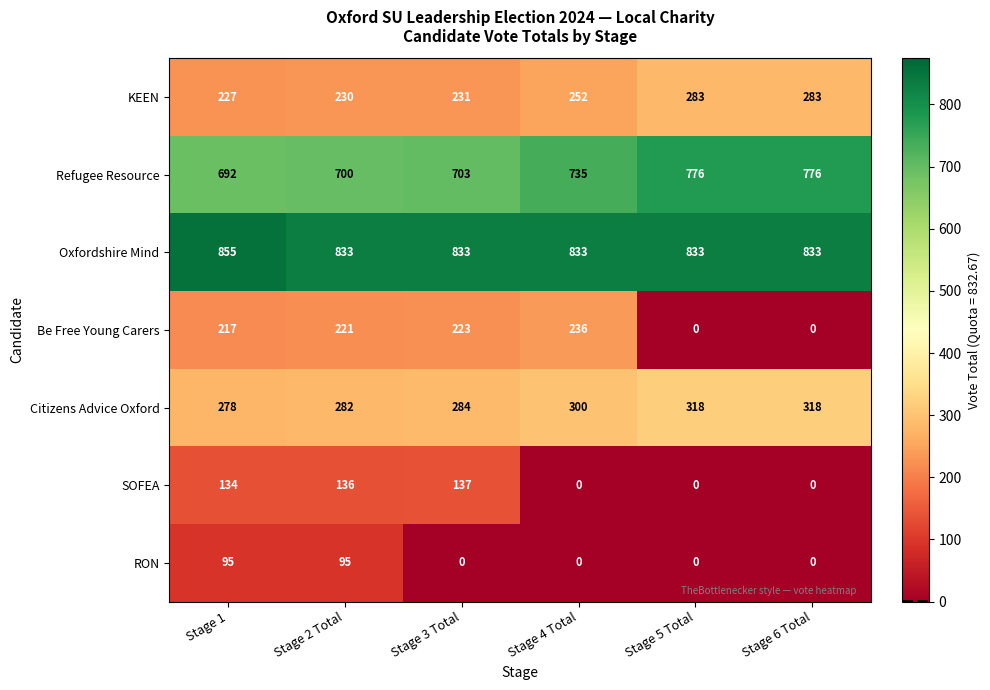

What is the difference between the maximum and second lowest values in the RON series?

95